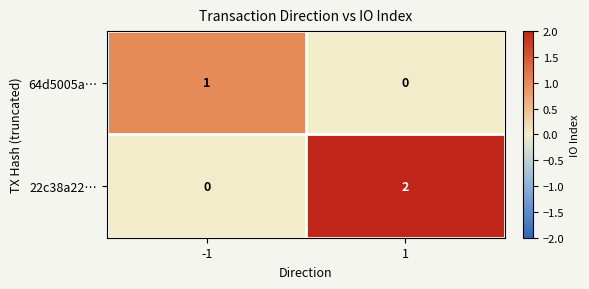

Is the value of 64d5005a… at -1 greater than the value of 22c38a22… at 1?

No